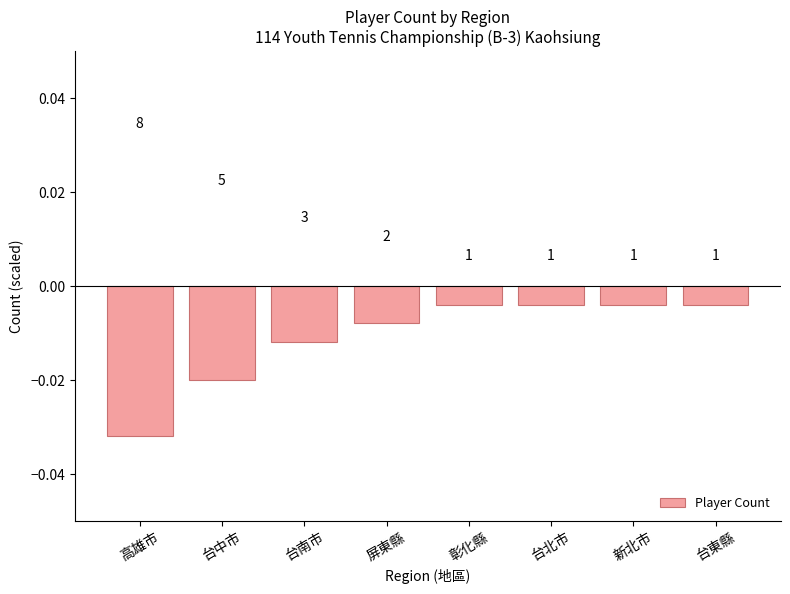

List the labels in order of value, largest first.

彰化縣, 台北市, 新北市, 台東縣, 屏東縣, 台南市, 台中市, 高雄市